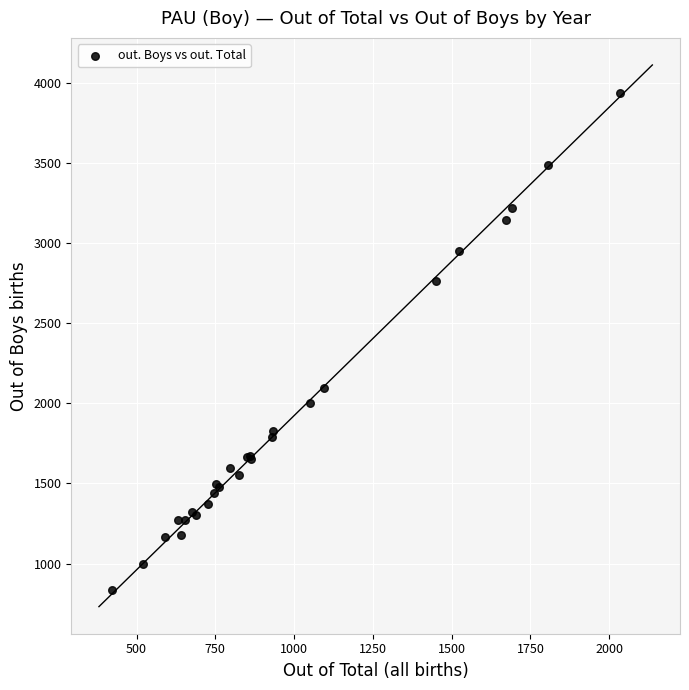

What Y value in the scatter plot is closest to 2386?

2095